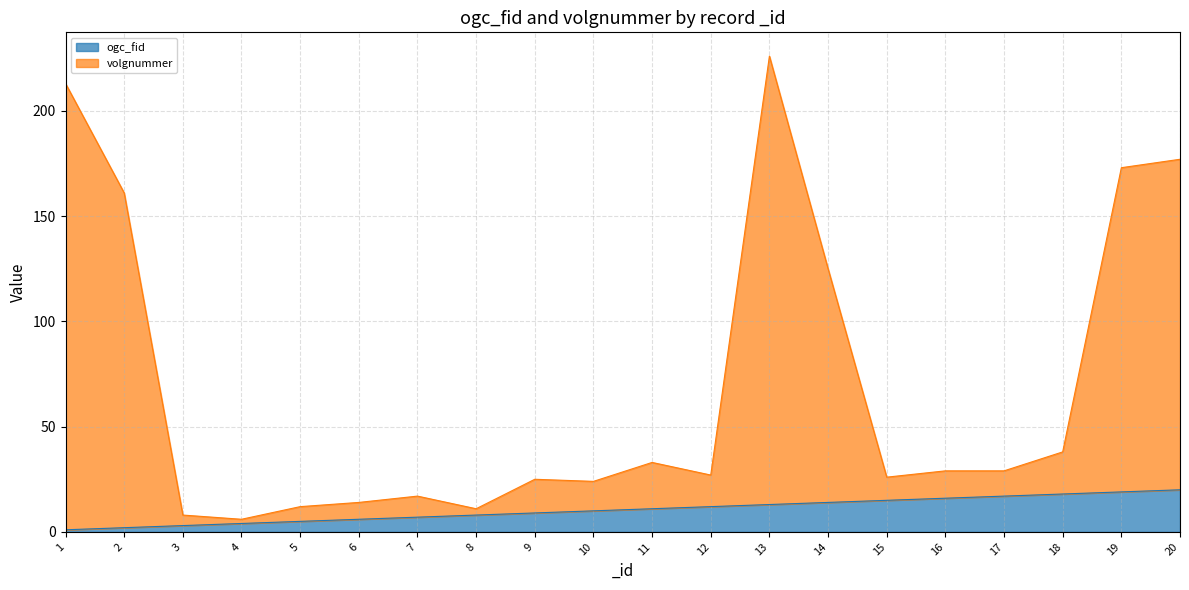

List the series in order of their overall mean, highest first.

volgnummer, ogc_fid